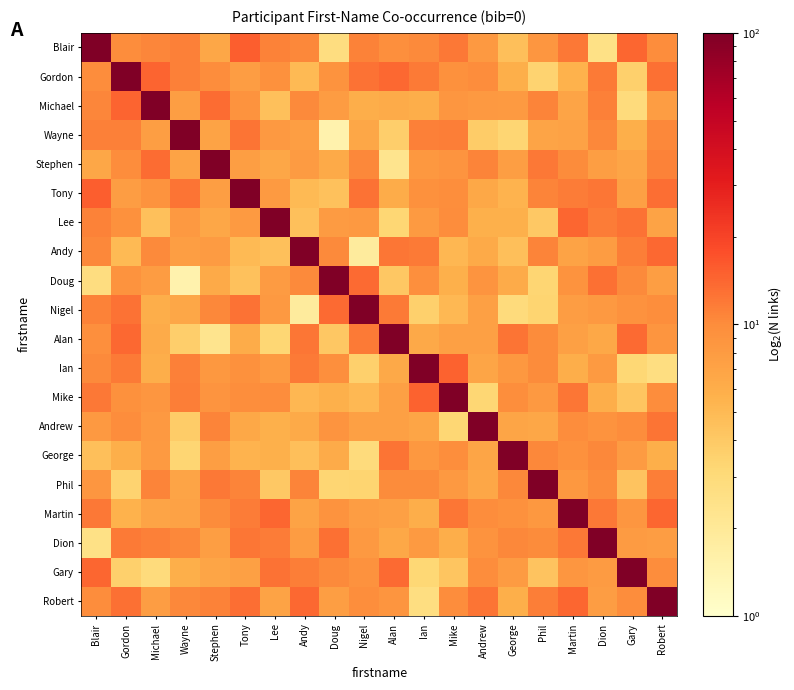

Rank the series by their maximum value, from highest to lowest.

Blair, Gordon, Michael, Wayne, Stephen, Tony, Lee, Andy, Doug, Nigel, Alan, Ian, Mike, Andrew, George, Phil, Martin, Dion, Gary, Robert